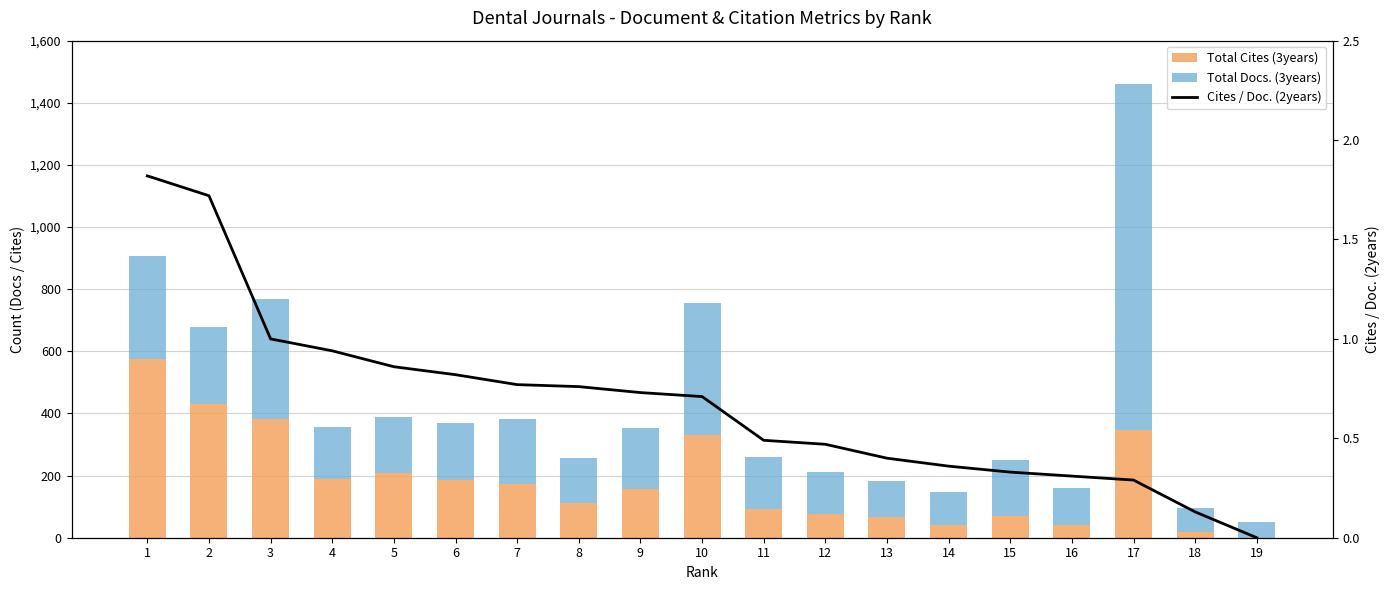

At which category is the sum across all series the highest?

17